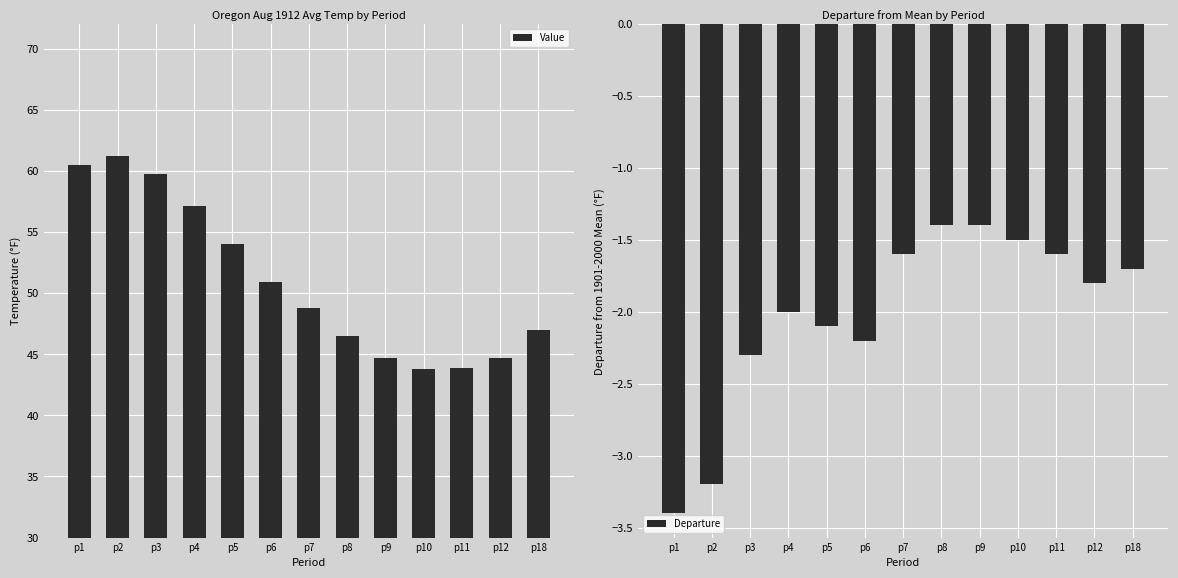

What is the total value across all series at p10?

42.3